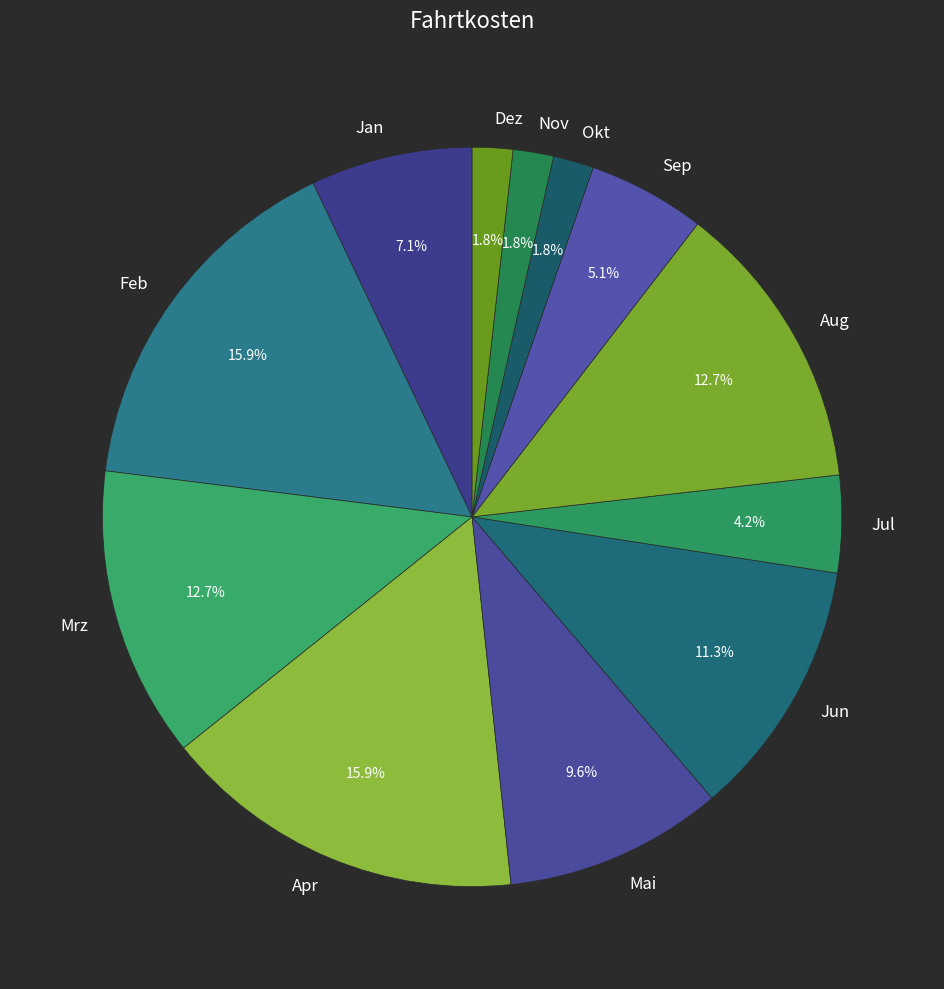

The Dez slice represents 2% of the pie. True or false?

True